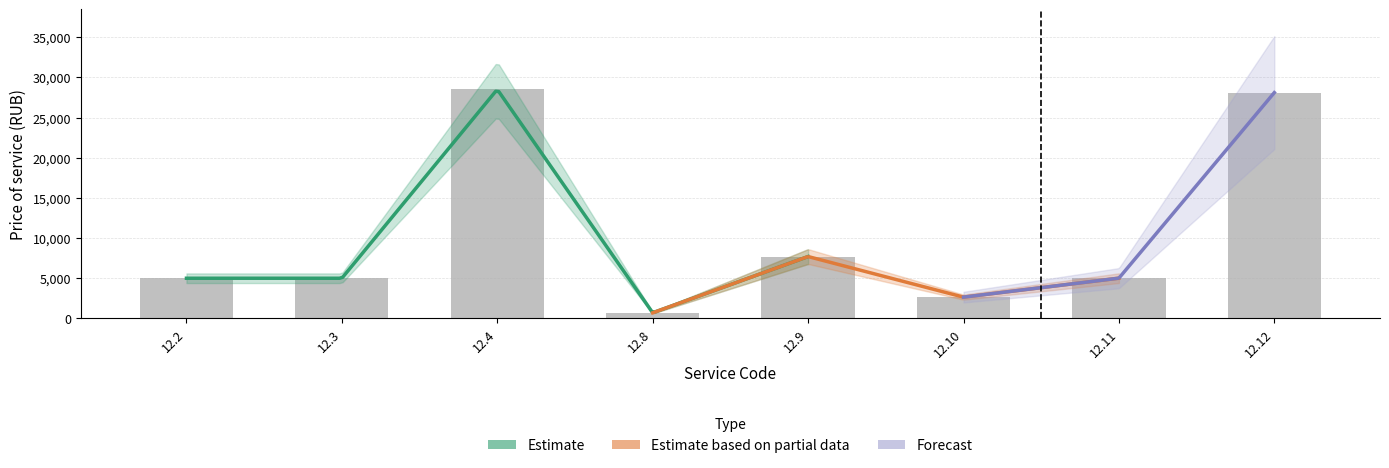

What is the greatest value displayed?

28500